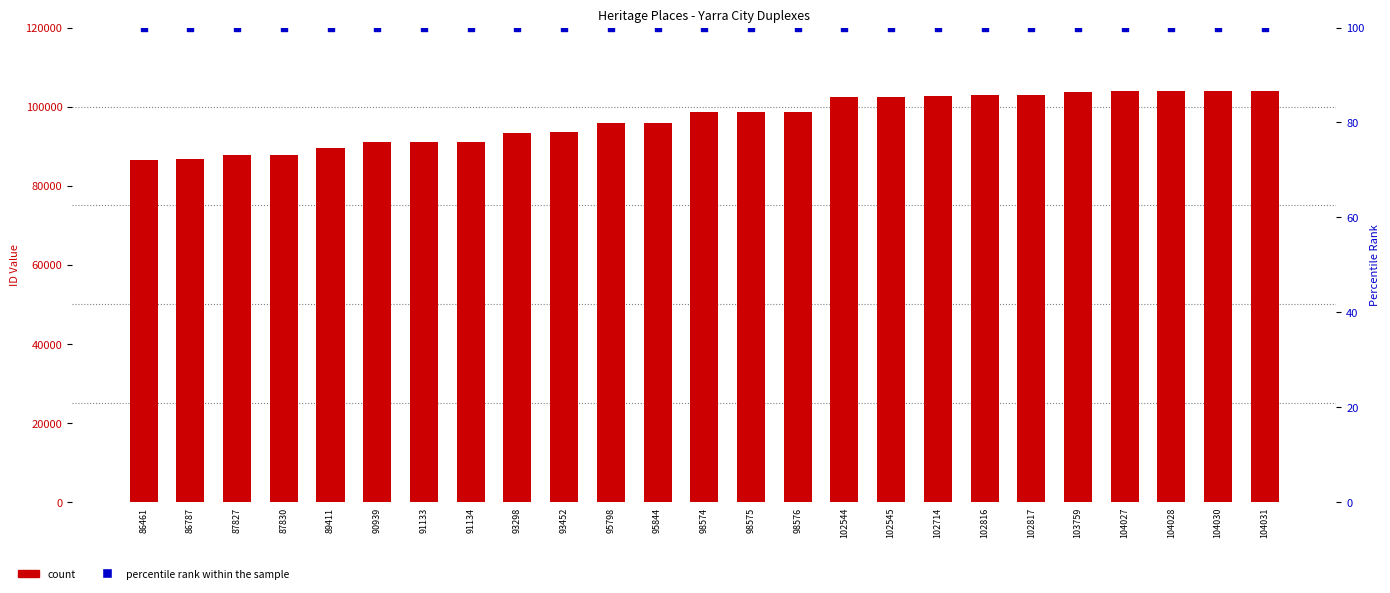

Which series contains the highest Y value?

count